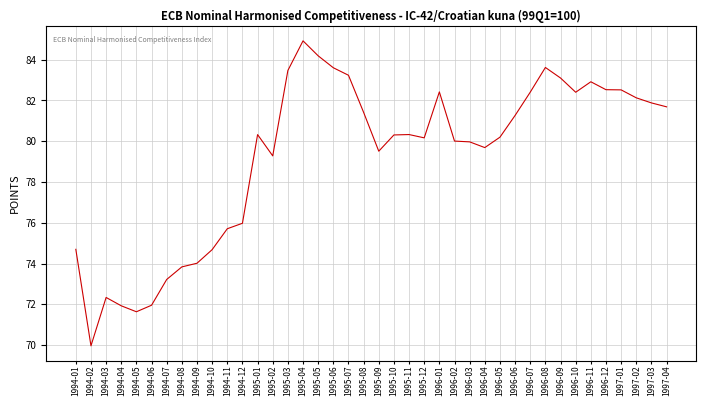

What is the greatest value displayed?

84.9